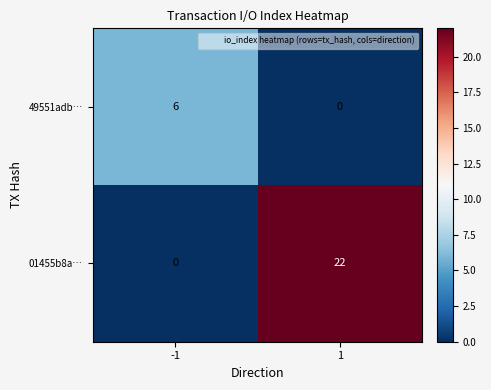

What is the approximate value of 49551adb… at -1?

6